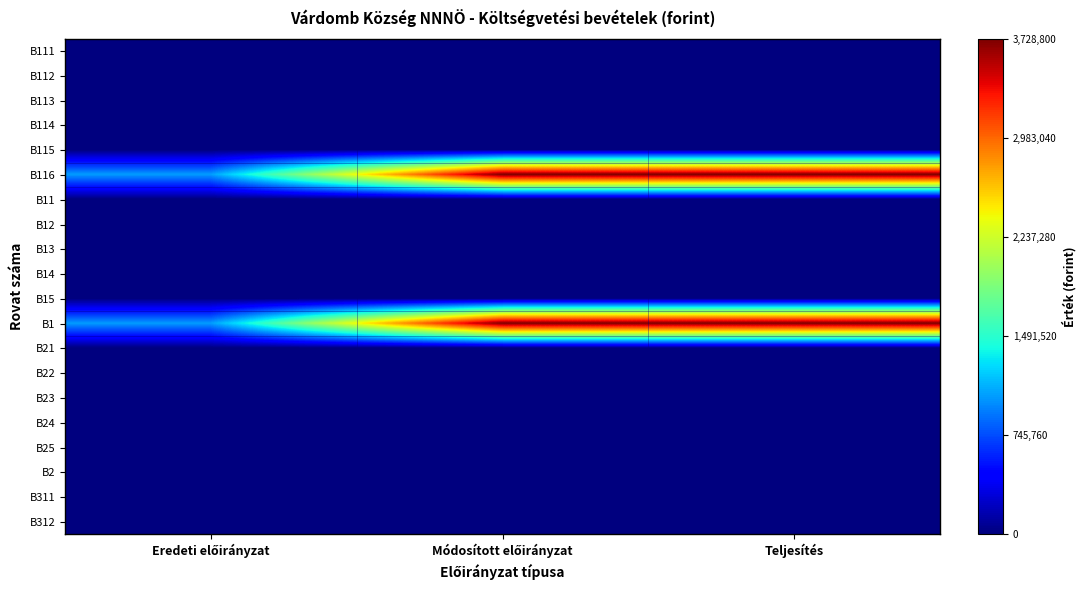

What is the spread (max minus min) of values at Módosított előirányzat?

3728800